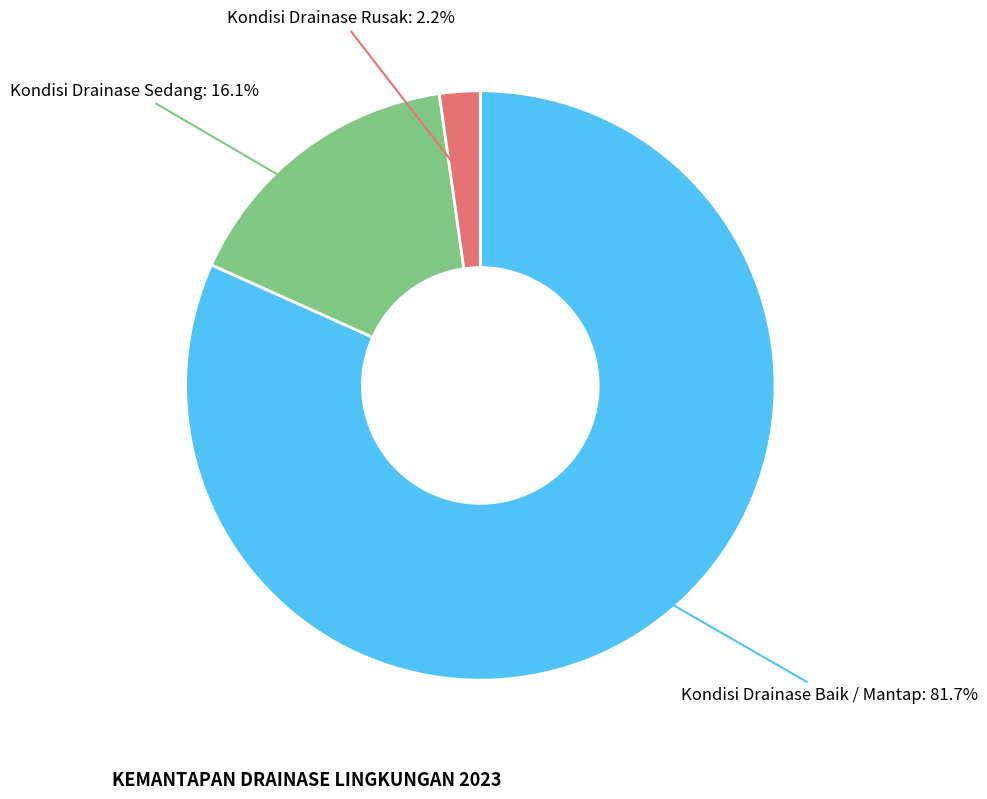

Does any single category account for the majority?

Yes